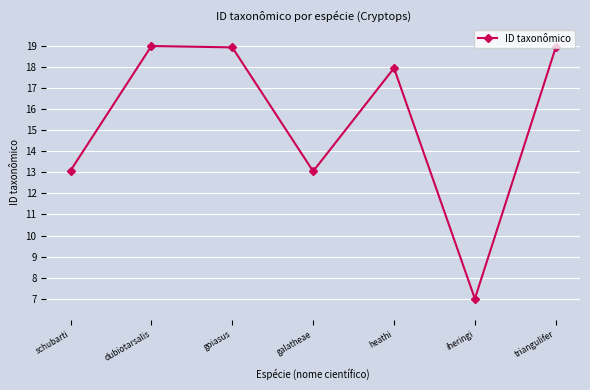

What is the average value?

15.4